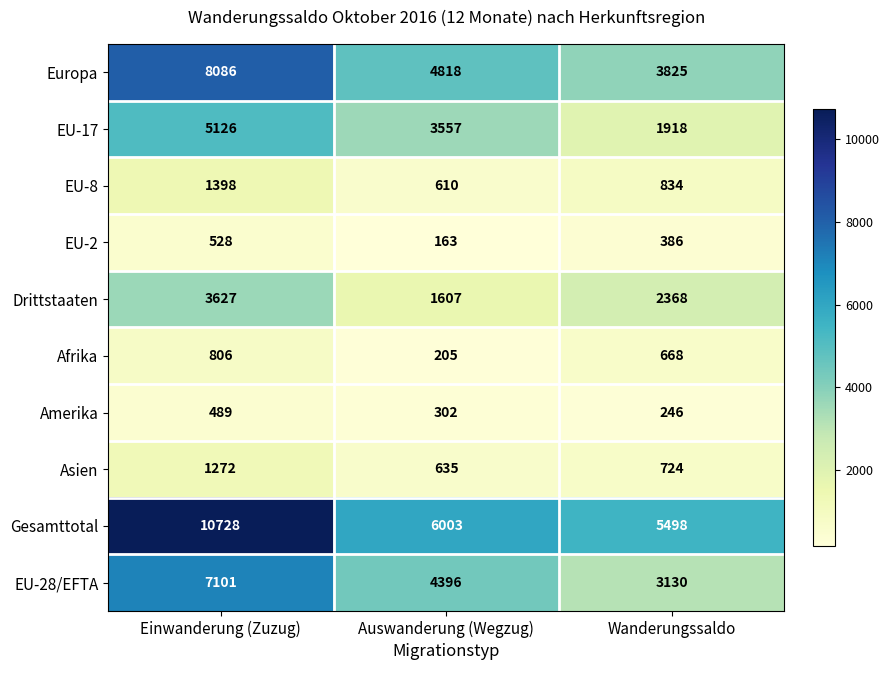

What is the maximum value shown in the chart?

10728